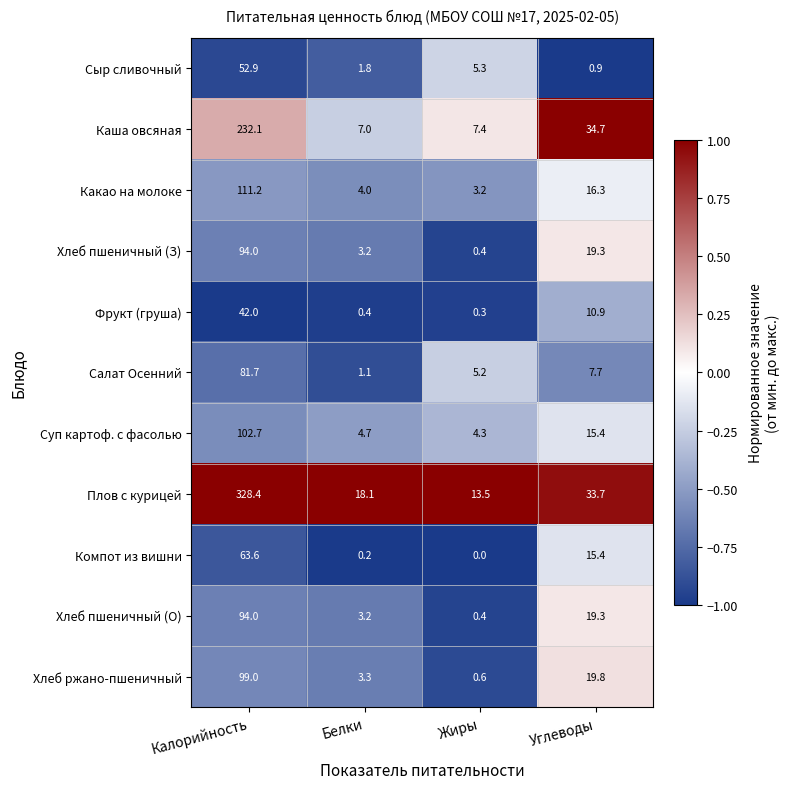

Is it true that Компот из вишни equals 63.6 at Калорийность?

True